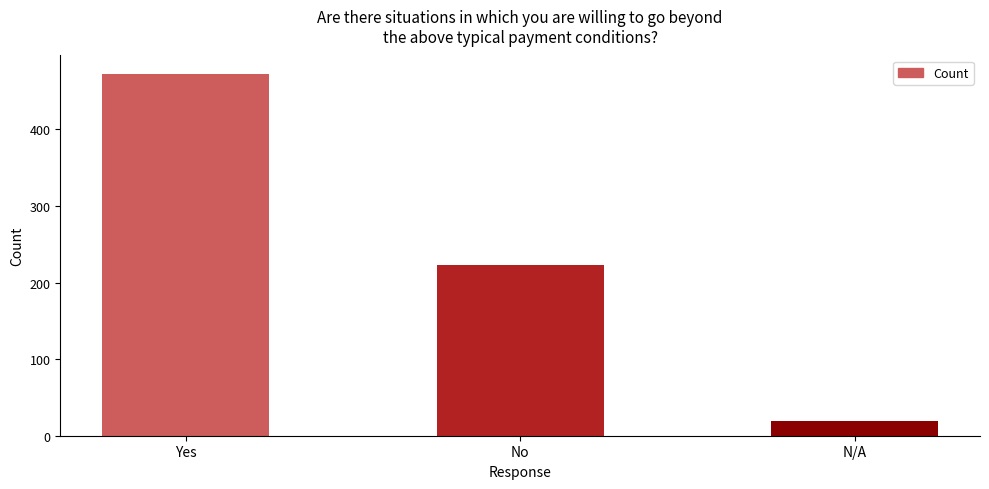

What is the sum of the values at No and N/A?

242